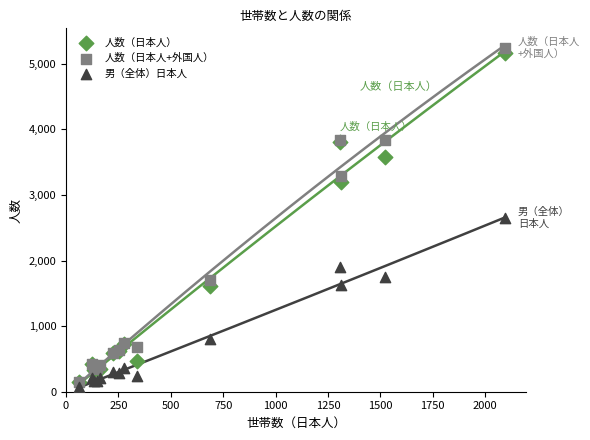

Which series contains the lowest Y value?

男（全体）日本人